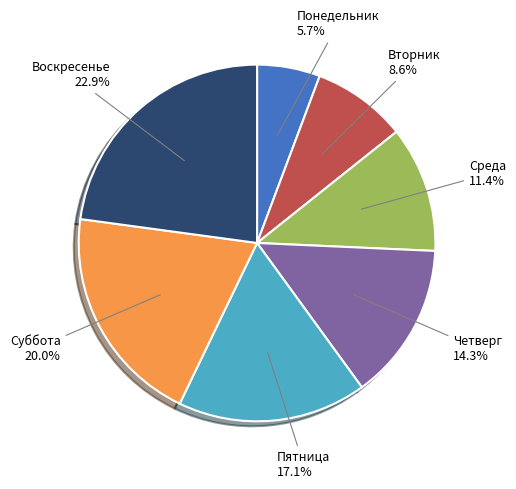

Is there any slice that represents more than half of the pie?

No